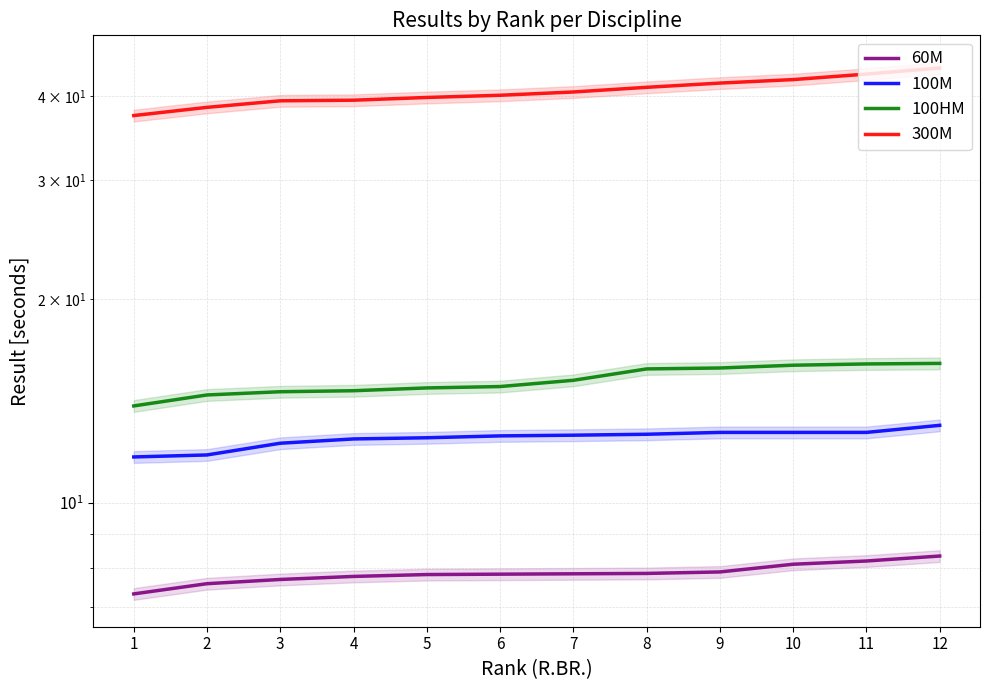

At which label does 300M reach its peak?

12